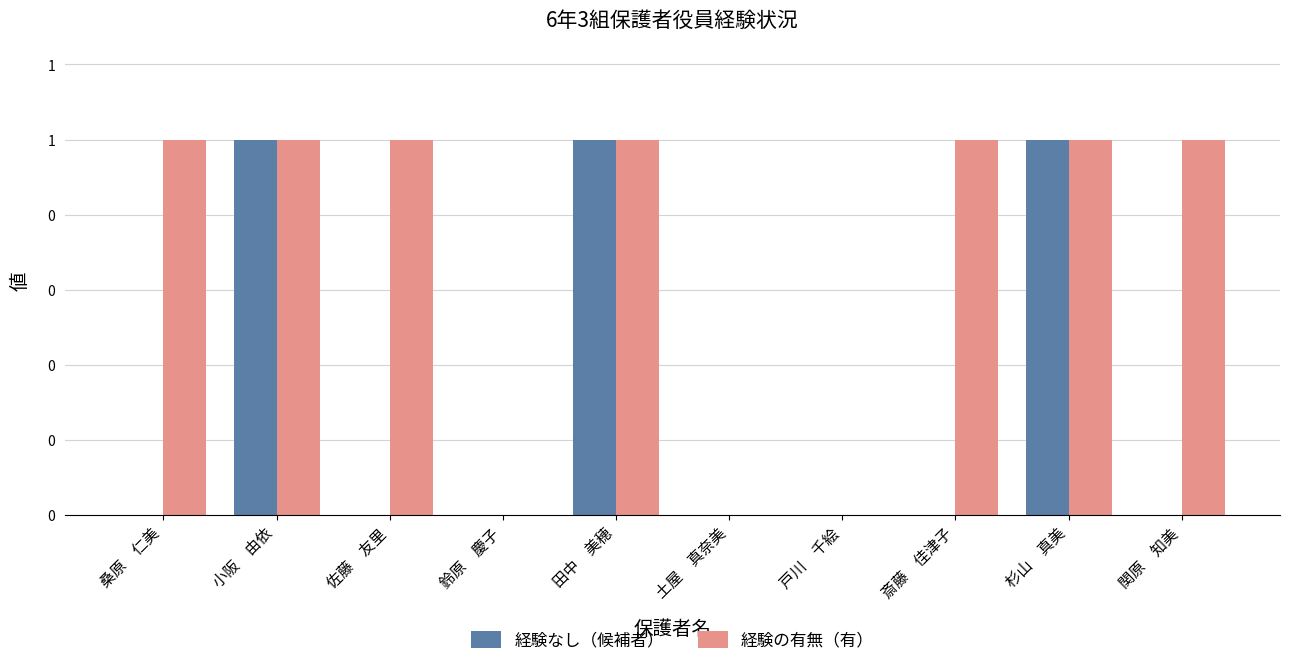

Read the 経験の有無（有） value at 佐藤　友里.

1